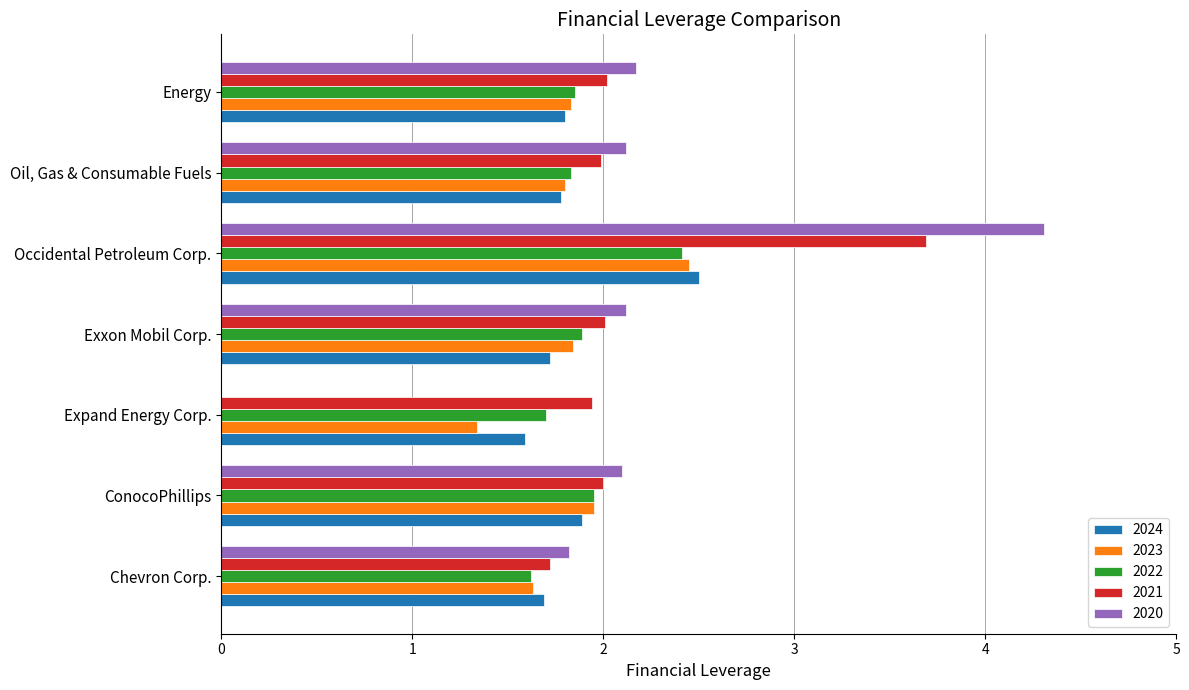

Between ConocoPhillips and Exxon Mobil Corp., which series saw the biggest shift?

2024